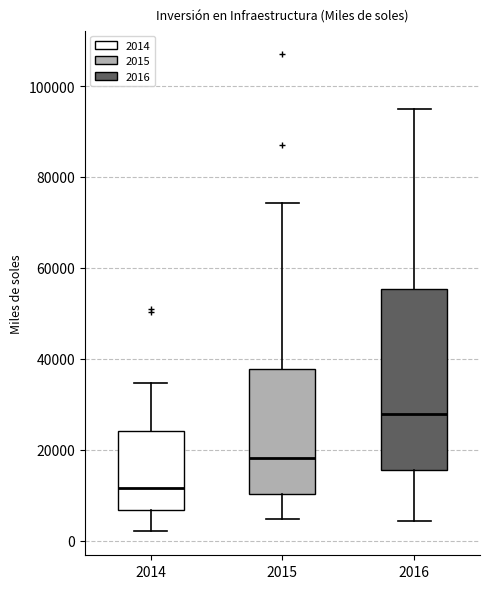

Which box has the highest median line?

2016